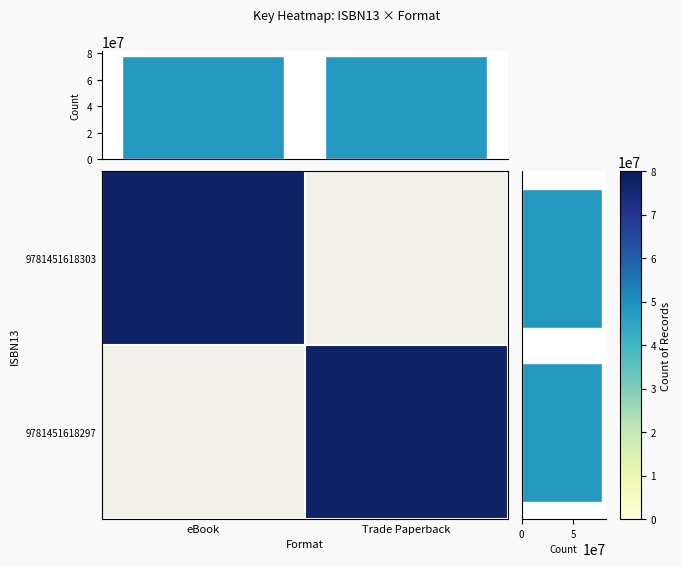

At how many categories does at least one series exceed 64827746?

2